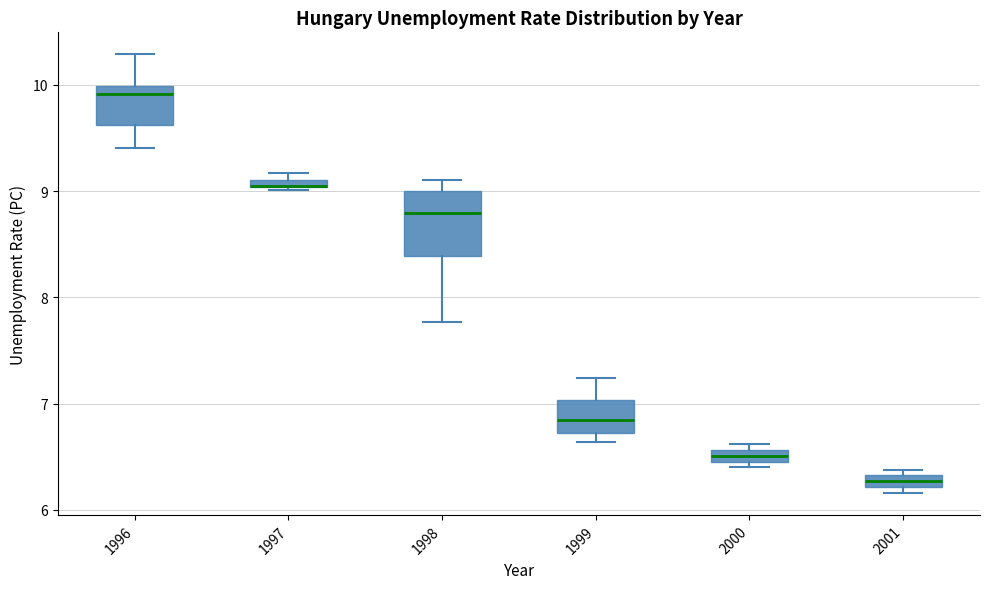

Where does the lower whisker of the box at x = 1998 end on the y-axis? The values are not printed on the chart, so give them approximately, as read against the axis.

7.8